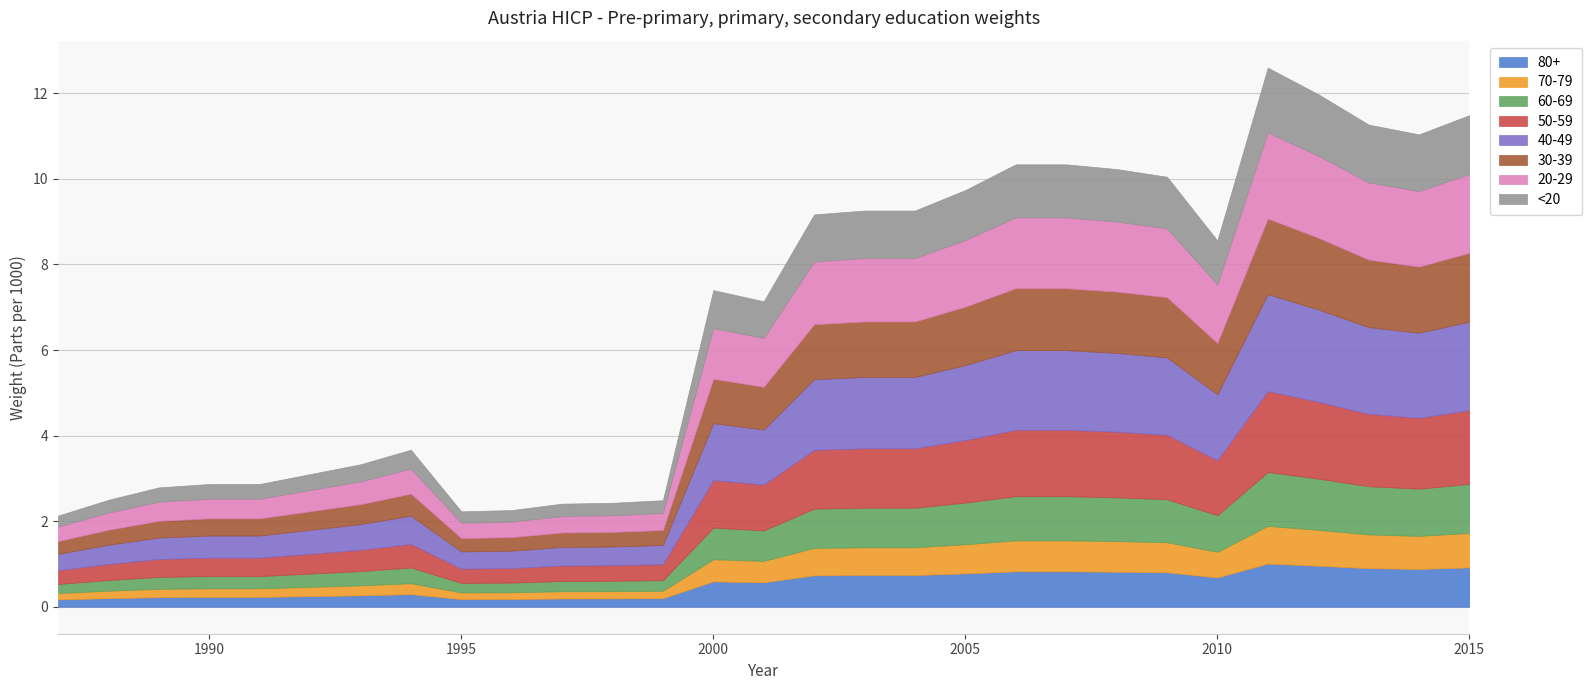

List the labels in order of value, smallest first.

1987, 1995, 1996, 1997, 1998, 1999, 1988, 1989, 1990, 1991, 1992, 1993, 1994, 2001, 2000, 2010, 2002, 2003, 2004, 2005, 2009, 2008, 2006, 2007, 2014, 2013, 2015, 2012, 2011